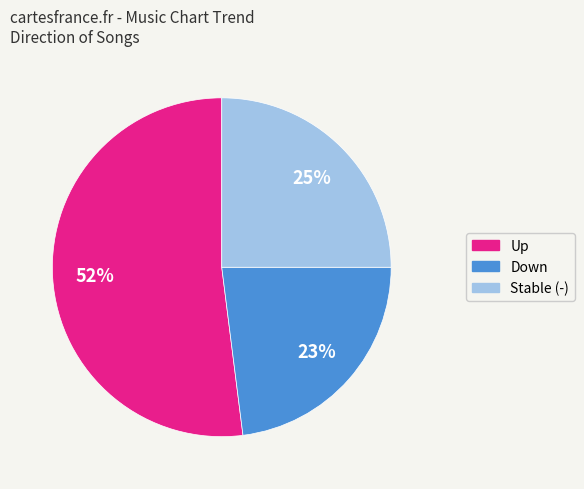

To the nearest percent, what is the difference between the largest and smallest slice percentages?

29%